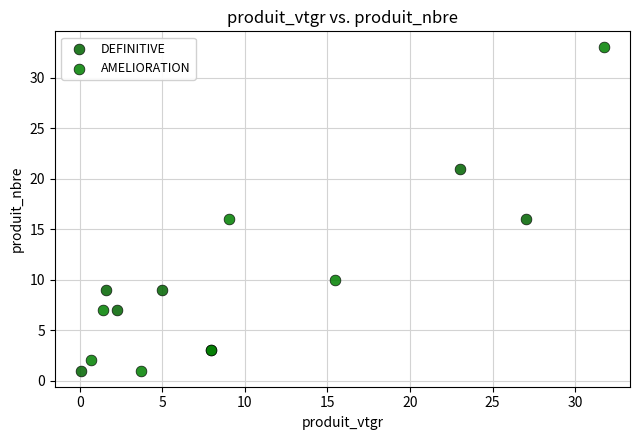

Which series reaches the maximum Y coordinate?

AMELIORATION